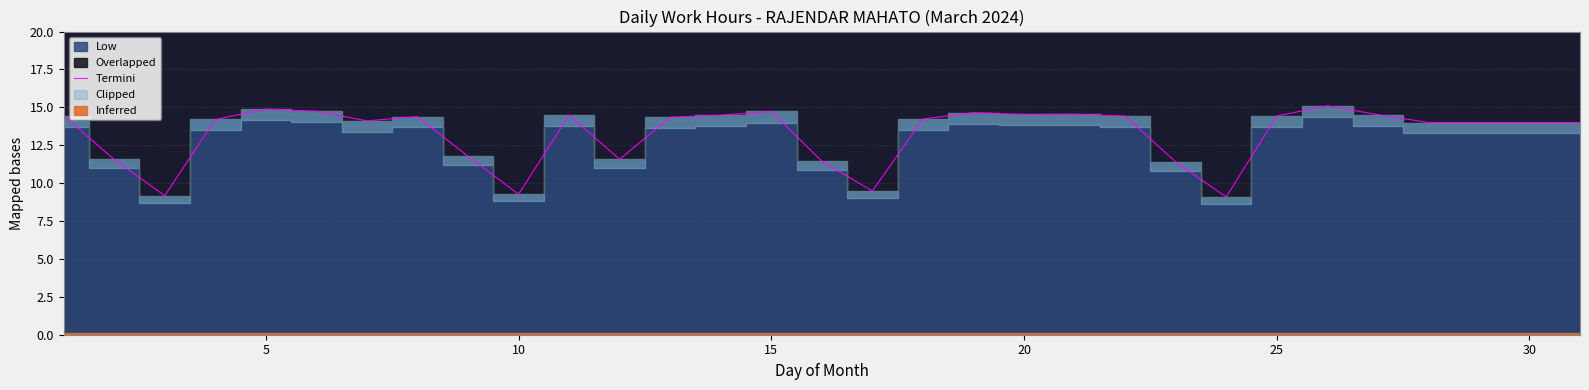

How many values are below 14?

9